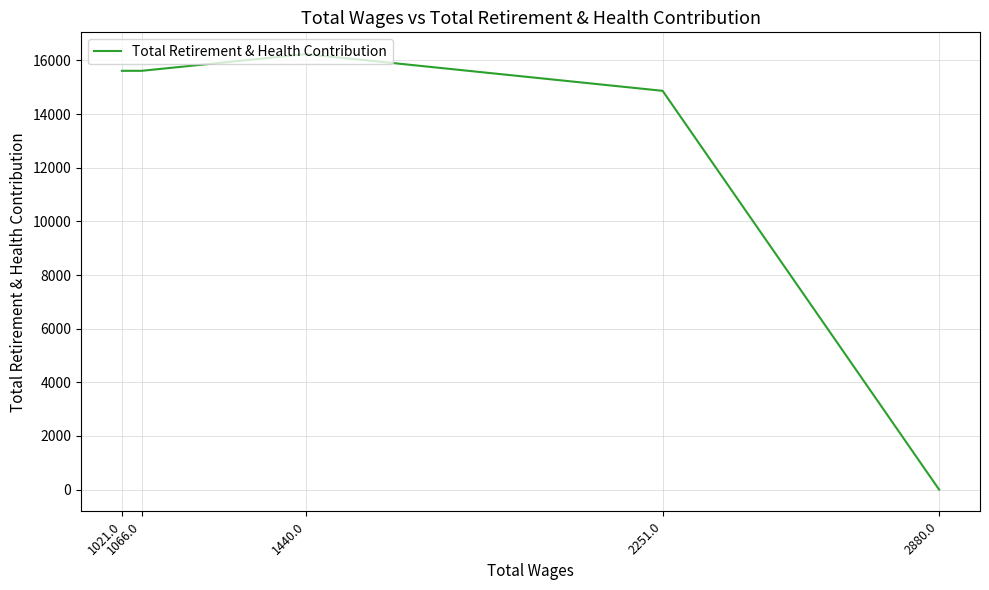

Which has a higher value, 1021.0 or 2880.0?

1021.0